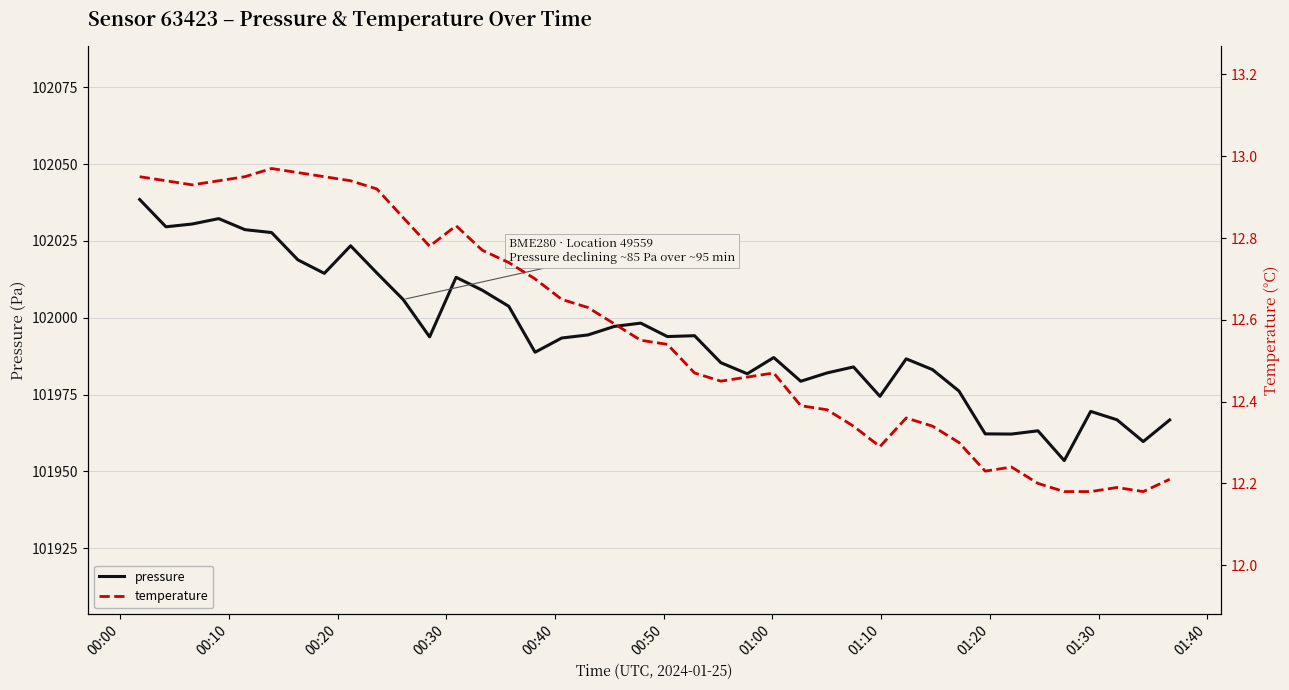

List the series in order of their peak value, highest first.

pressure, temperature